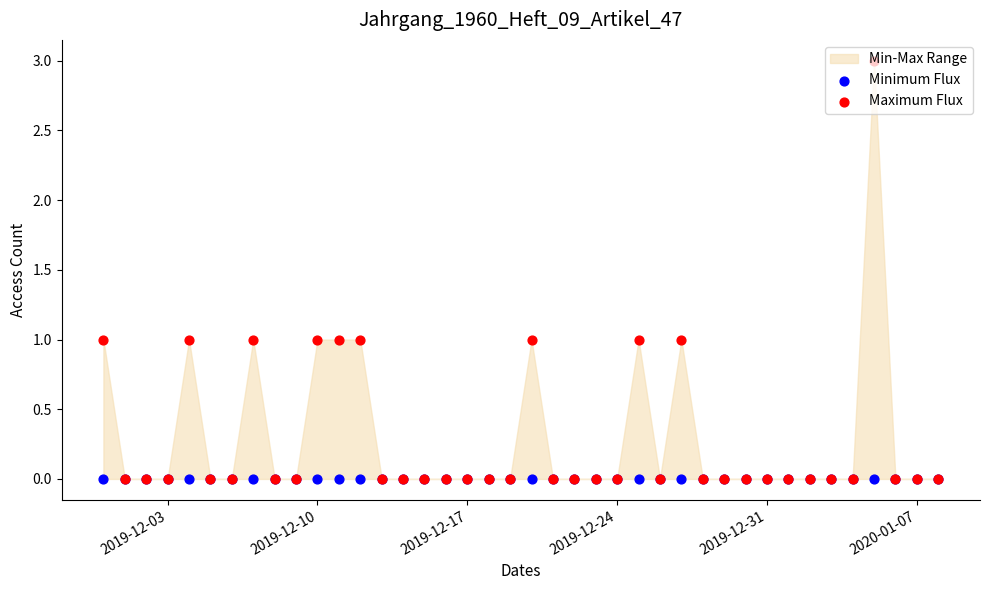

Which series contains the highest Y value?

Maximum Flux